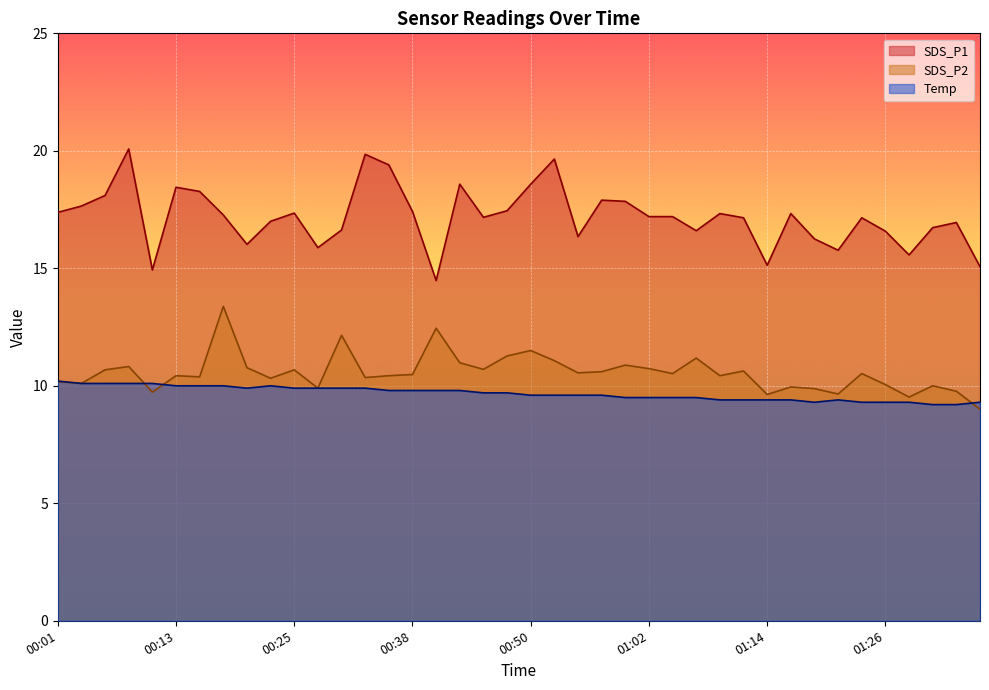

Which series has the largest range (max minus min)?

SDS_P1